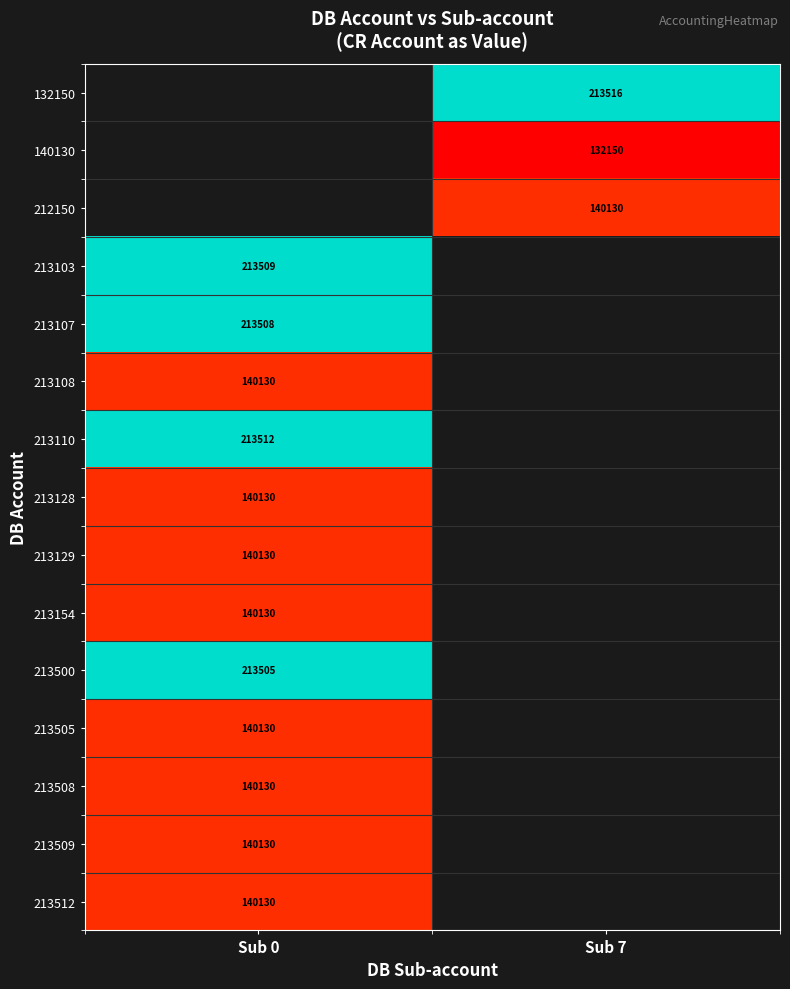

Count the number of data series in this chart.

15